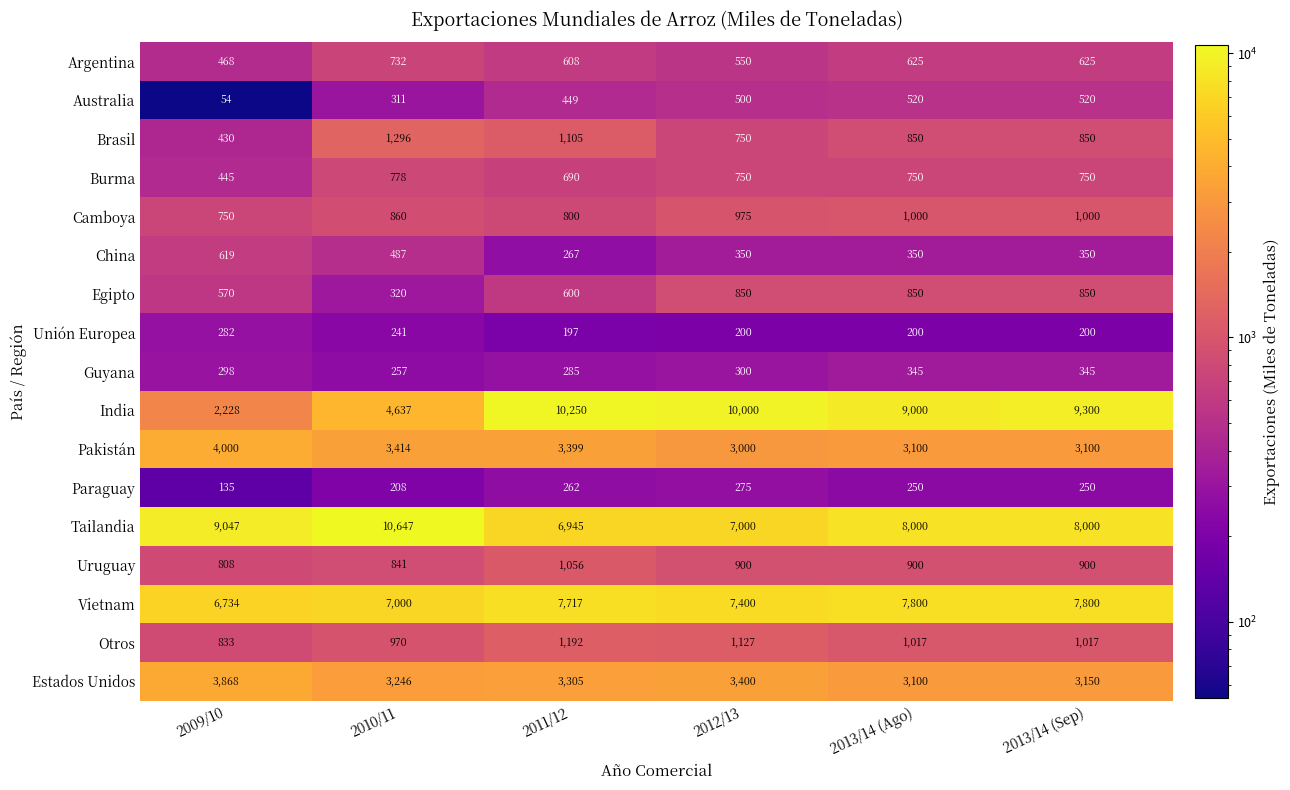

The value of Burma at 2010/11 is 1103. True or false?

False